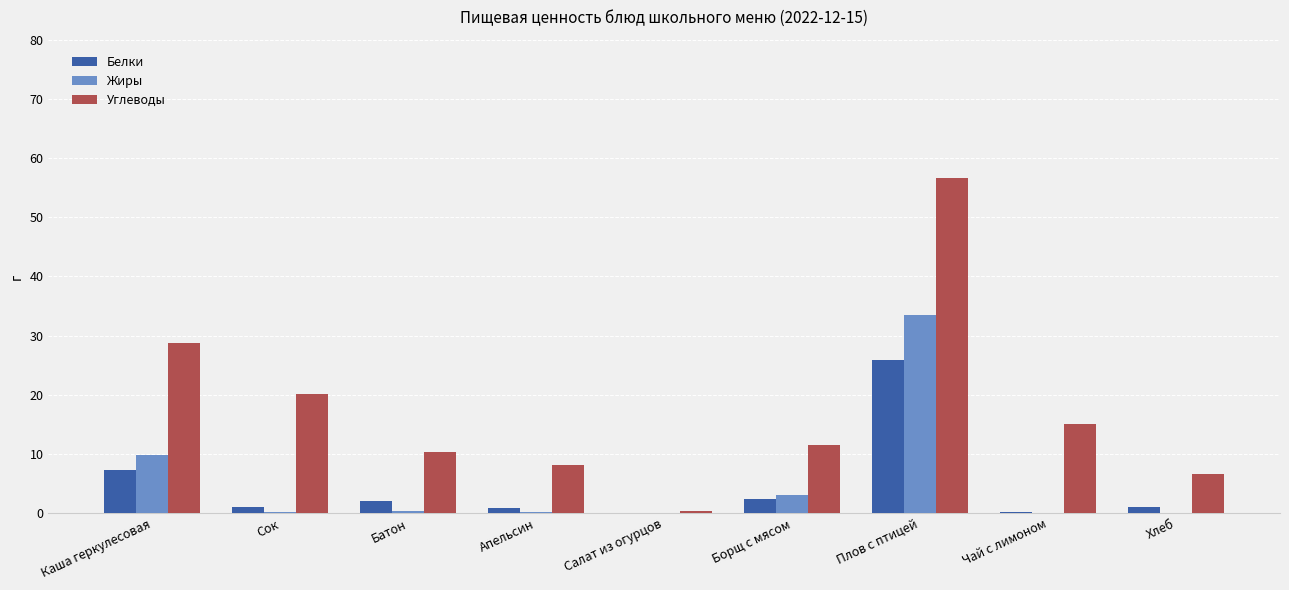

At which label is Жиры closest to 16?

Каша геркулесовая